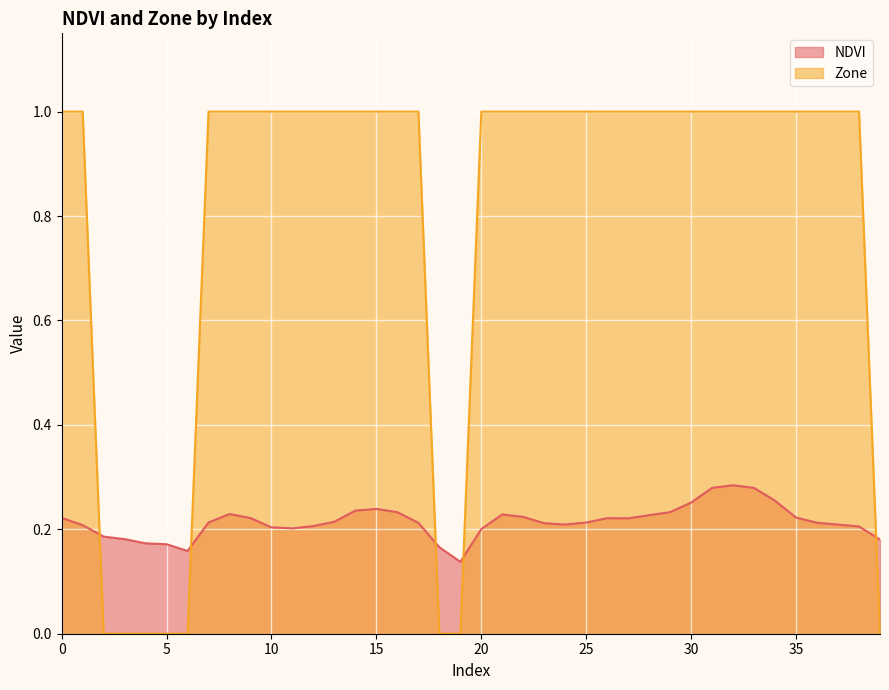

At which category is the sum across all series the highest?

32